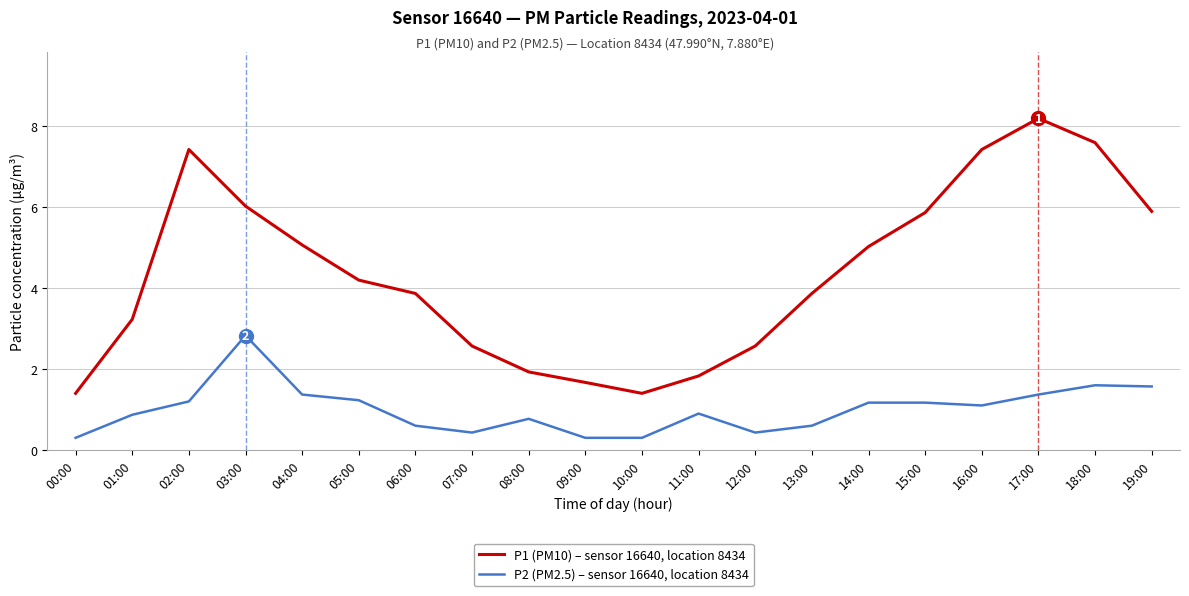

True or false: P2 (PM2.5) – sensor 16640, location 8434 has more than 0 interior local peaks.

True